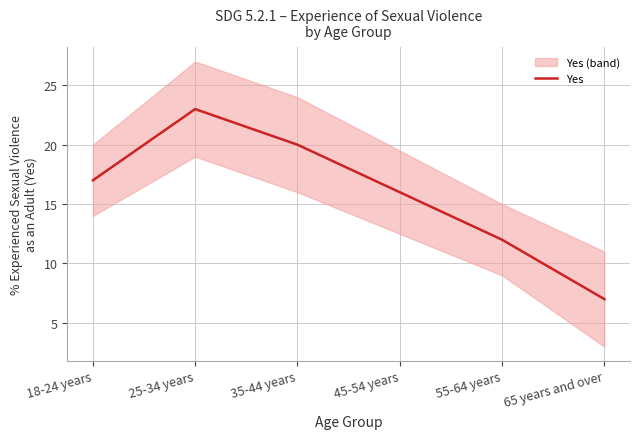

What is the average value?

16